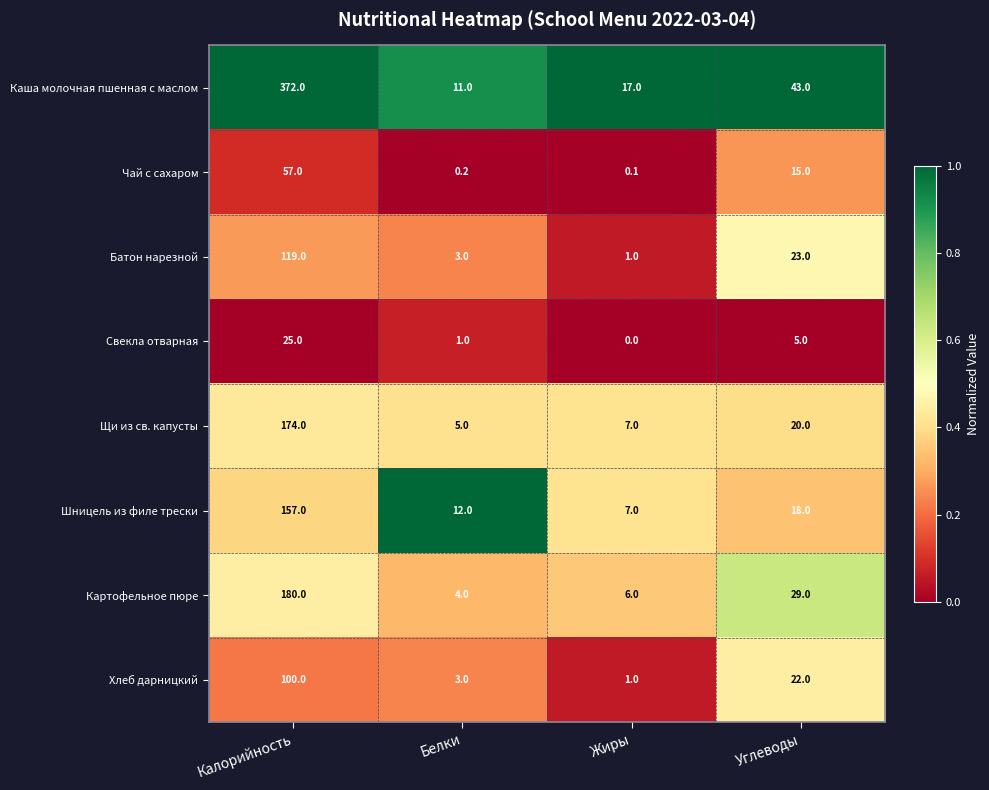

At which label does Щи из св. капусты first exceed 20?

Калорийность